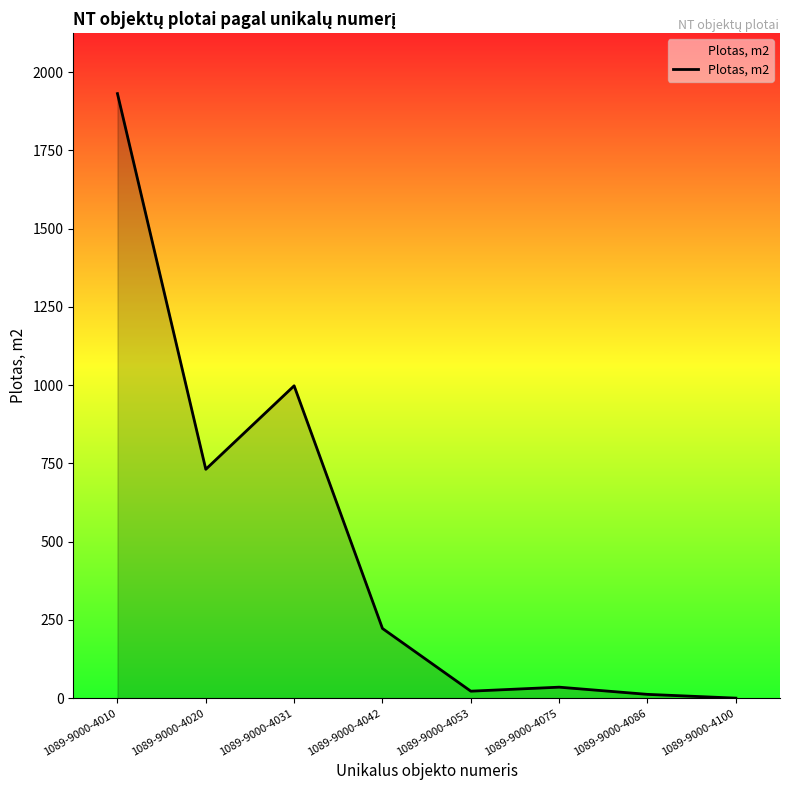

Count the number of values greater than 222.

4